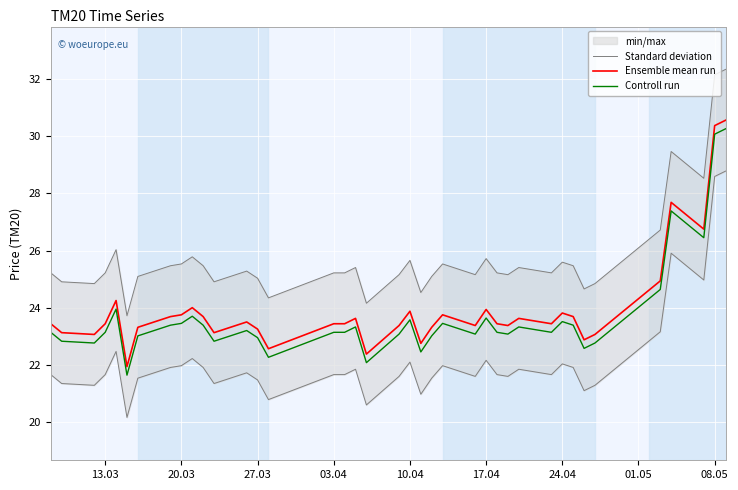

Is this an area chart (filled region under the line)?

No